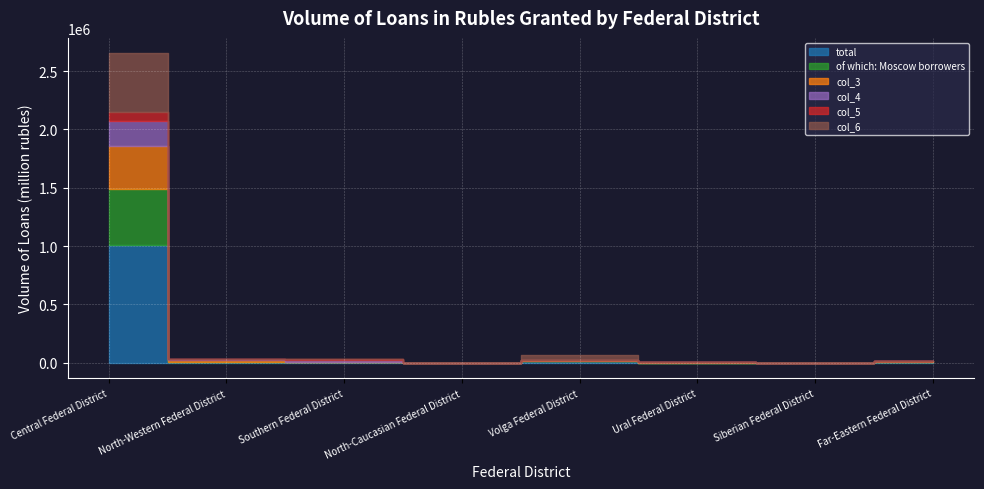

What value does the col_3 series have at Ural Federal District?

2130